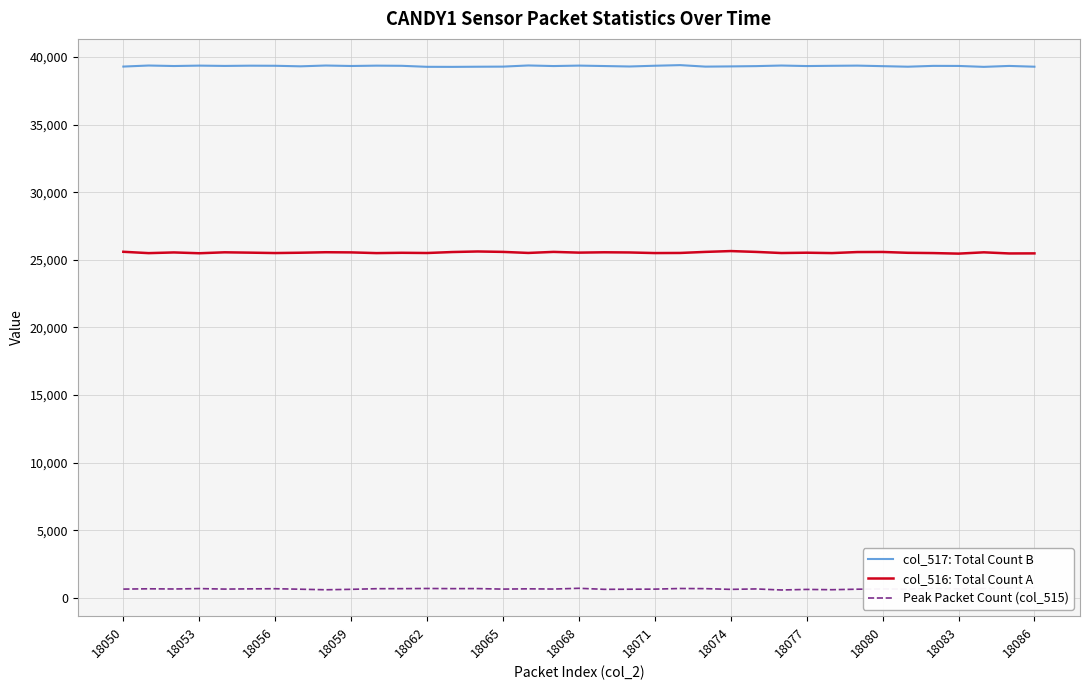

How many interior local valleys does the col_516: Total Count A series have?

12